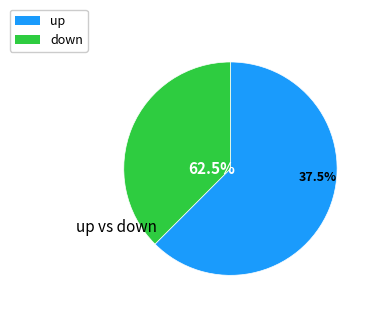

To the nearest percent, what is the combined percentage of up and down?

100%